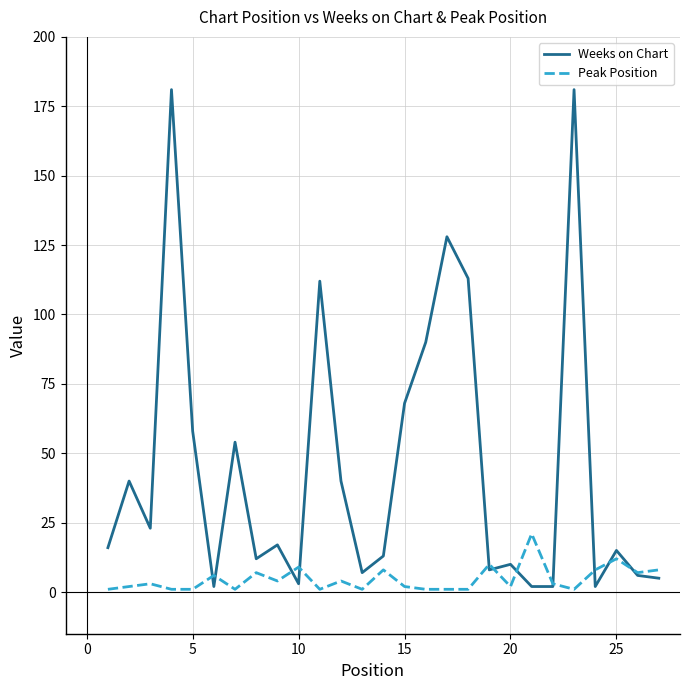

Which series has the largest total across all categories?

Weeks on Chart